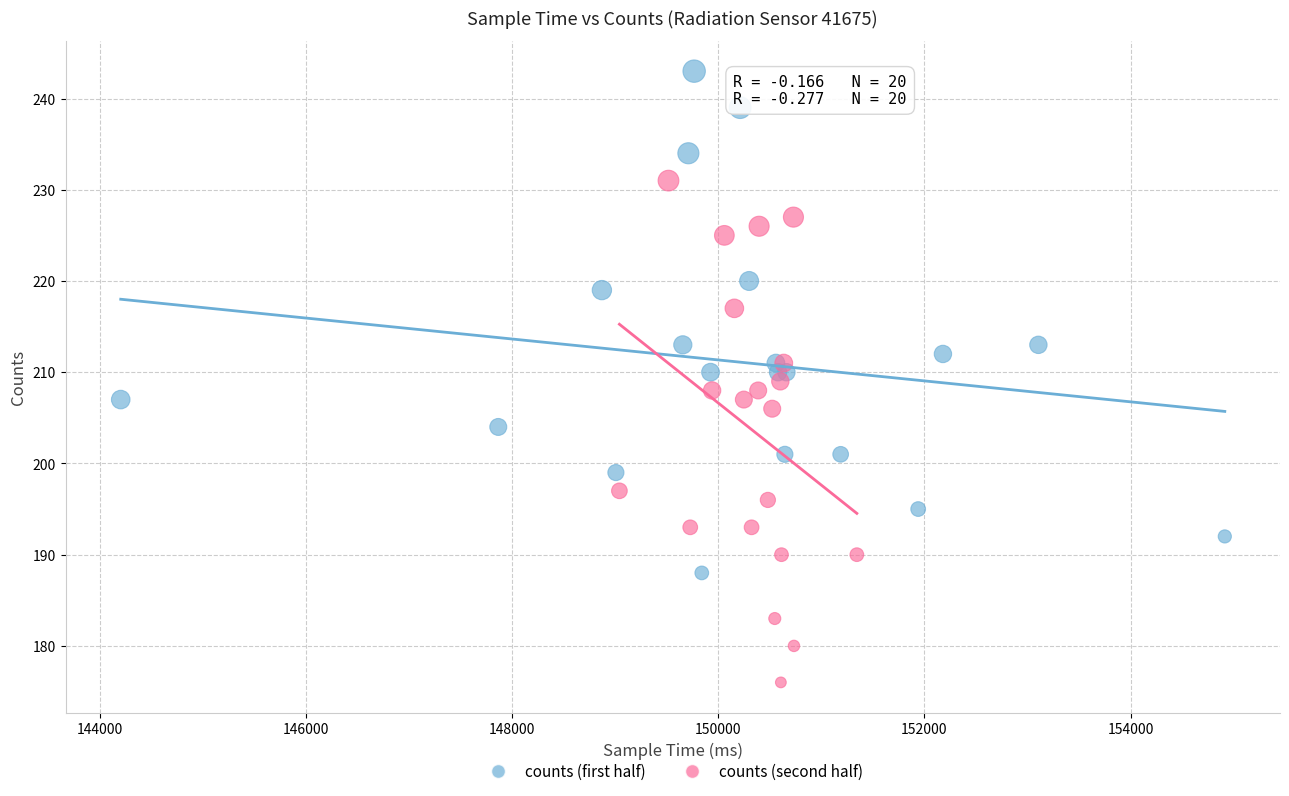

Which series reaches the maximum Y coordinate?

counts (first half)